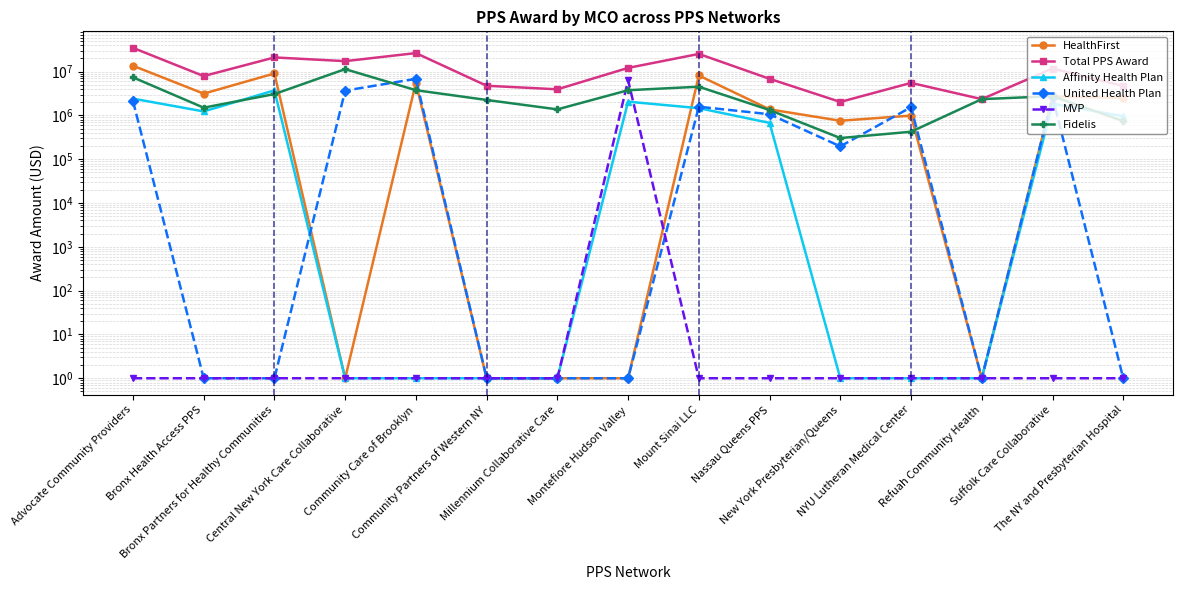

Rank the categories by HealthFirst value from lowest to highest.

Central New York Care Collaborative, Community Partners of Western NY, Millennium Collaborative Care, Montefiore Hudson Valley, Refuah Community Health, New York Presbyterian/Queens, NYU Lutheran Medical Center, Nassau Queens PPS, The NY and Presbyterian Hospital, Suffolk Care Collaborative, Bronx Health Access PPS, Community Care of Brooklyn, Mount Sinai LLC, Bronx Partners for Healthy Communities, Advocate Community Providers